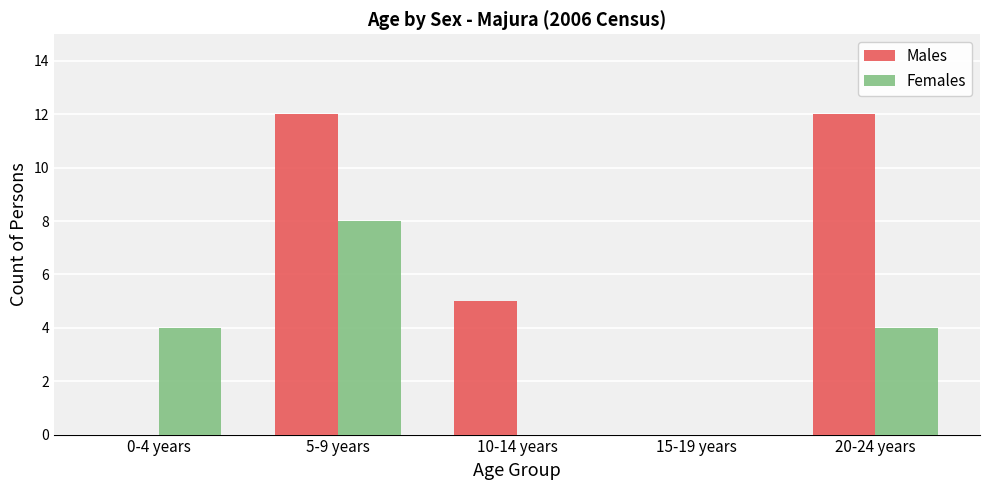

What is the sum of all Males values?

29